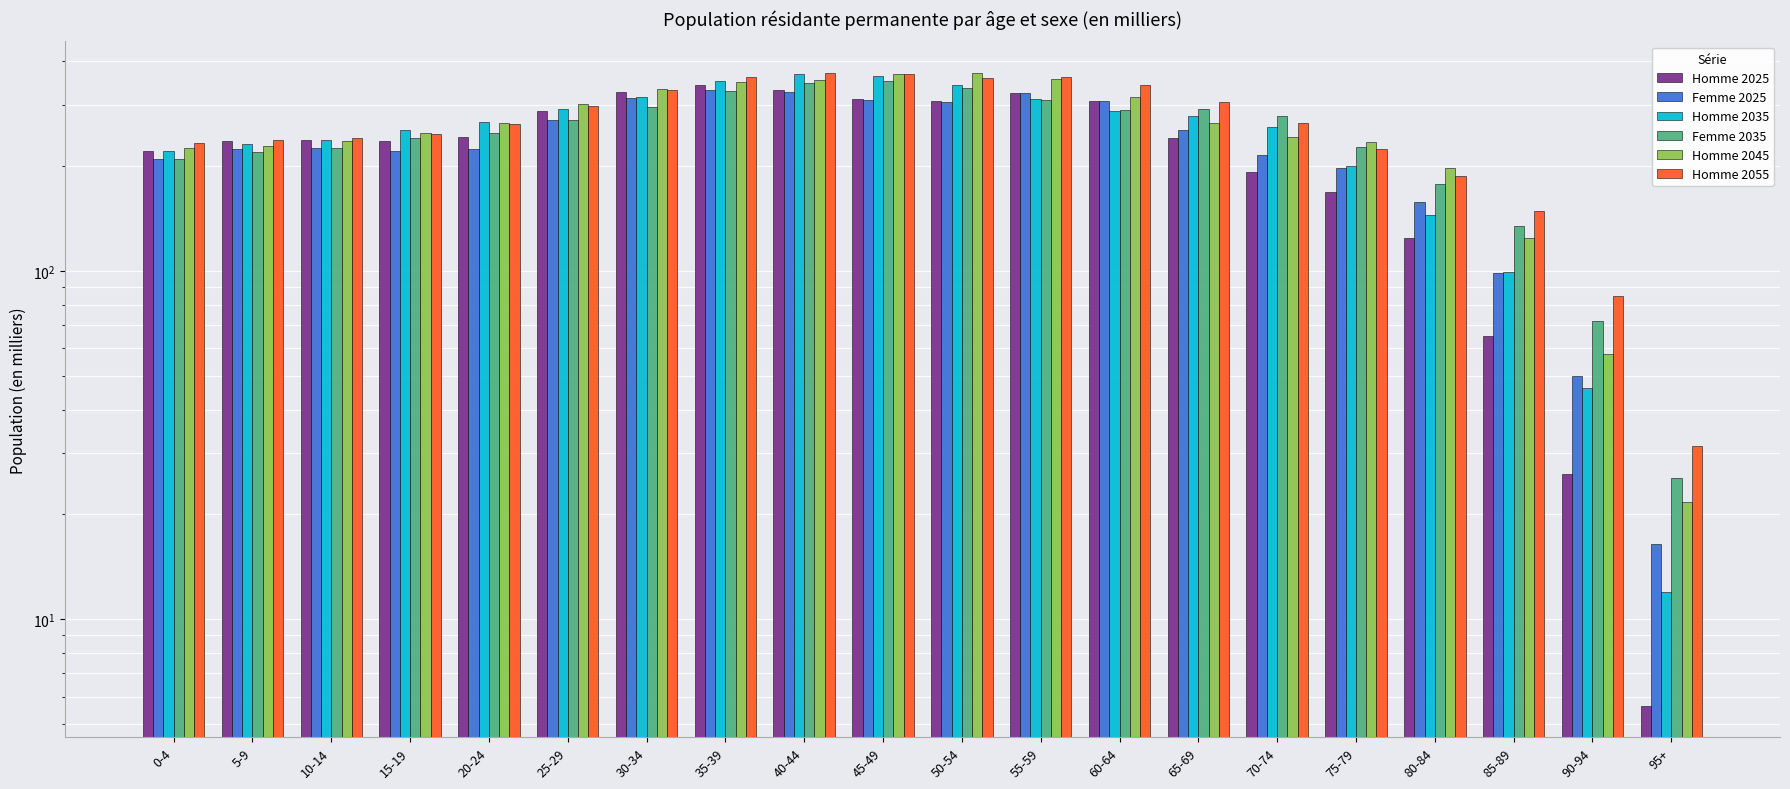

At which category is the sum across all series the highest?

40-44